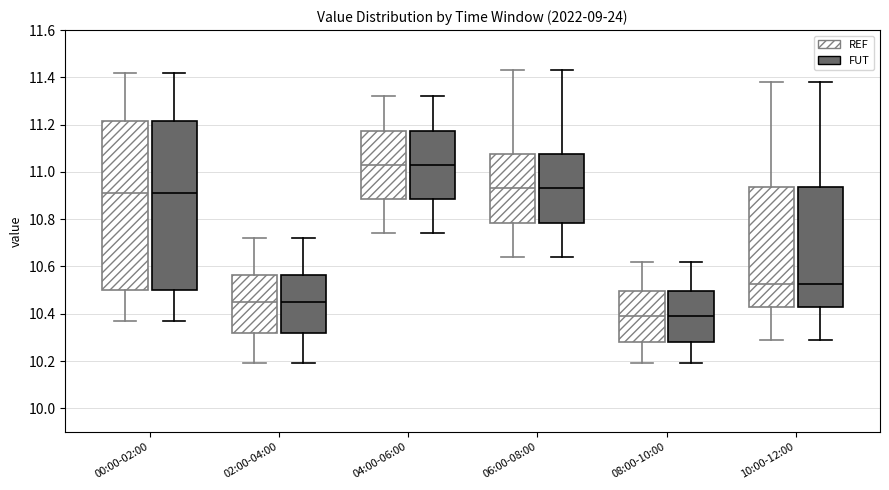

Where is the upper edge of the box for 04:00-06:00 (REF) on the y-axis? The values are not printed on the chart, so give them approximately, as read against the axis.

11.18